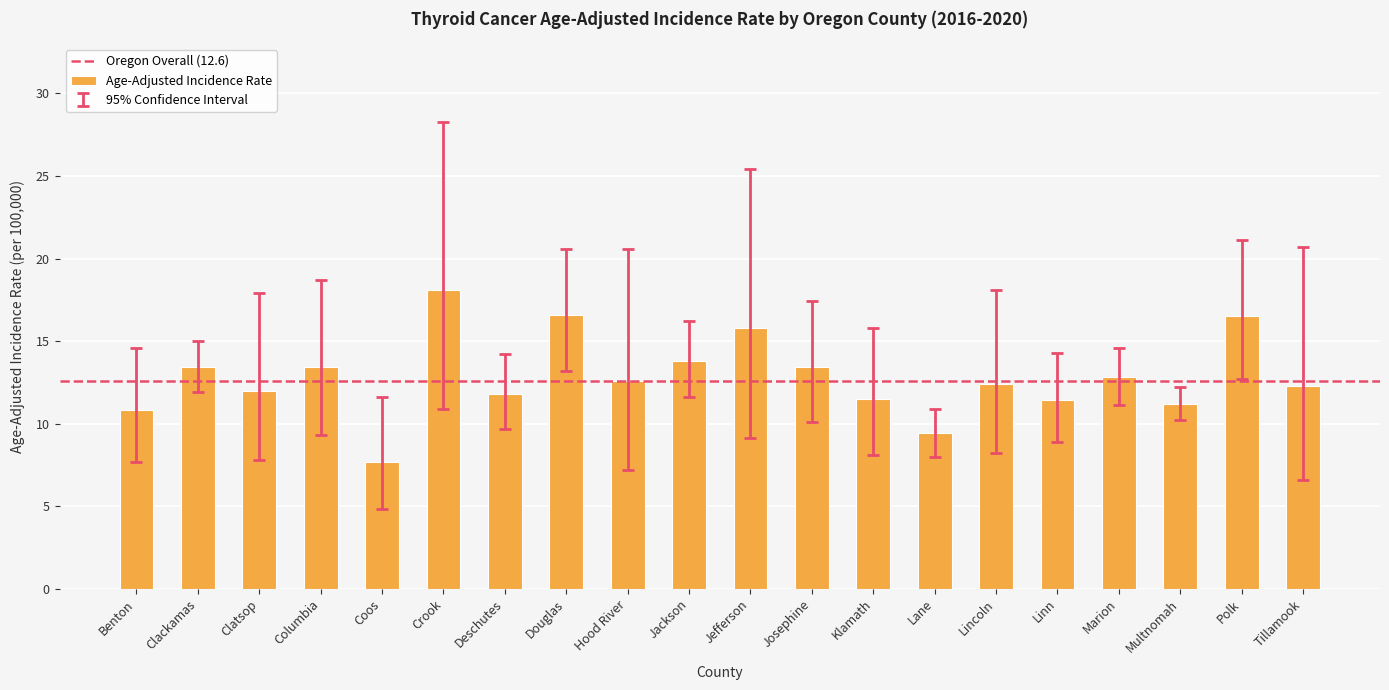

What is the ratio of the value at Polk to the value at Marion?

1.3